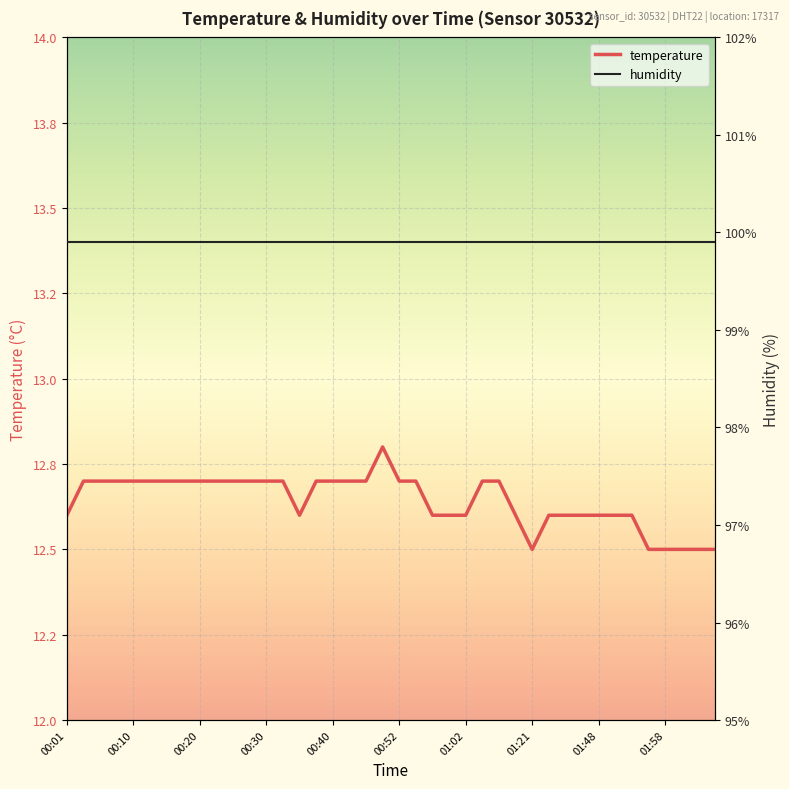

What is the value of the humidity point at the 16th from the left?

99.9